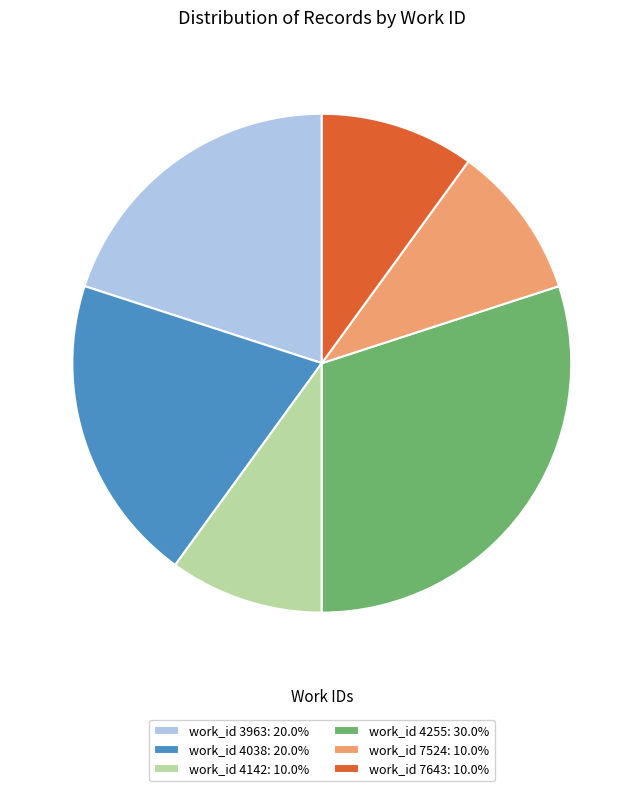

Is there a majority slice in this chart?

No